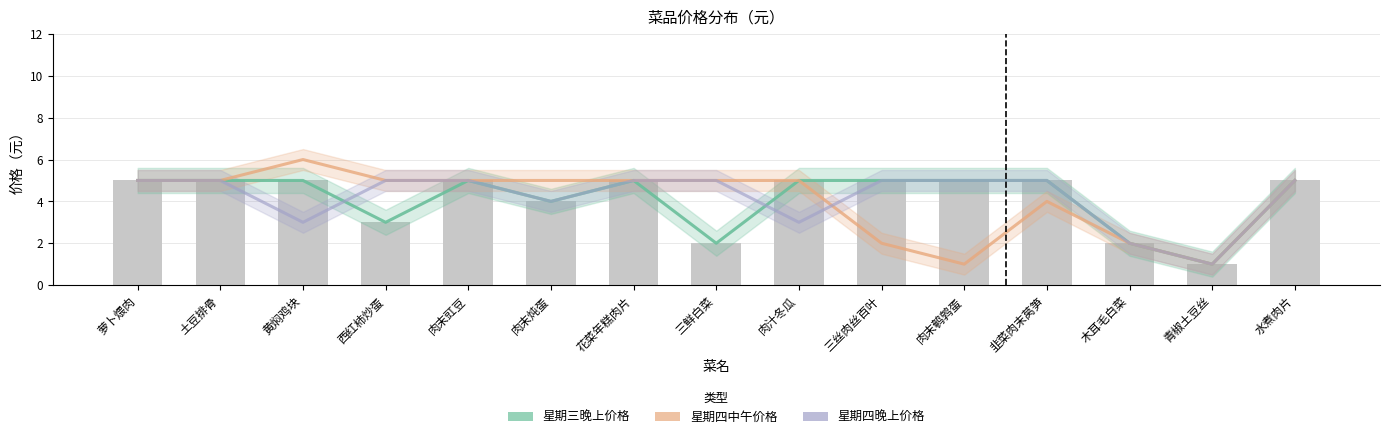

What is the difference between the second highest and minimum values in the 星期四晚上价格 series?

4